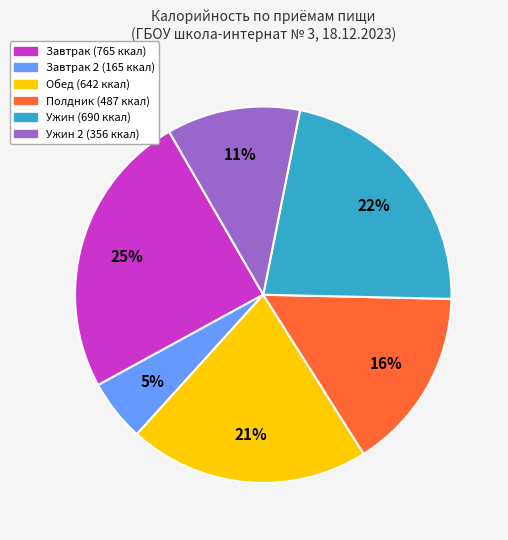

Is there a majority slice in this chart?

No